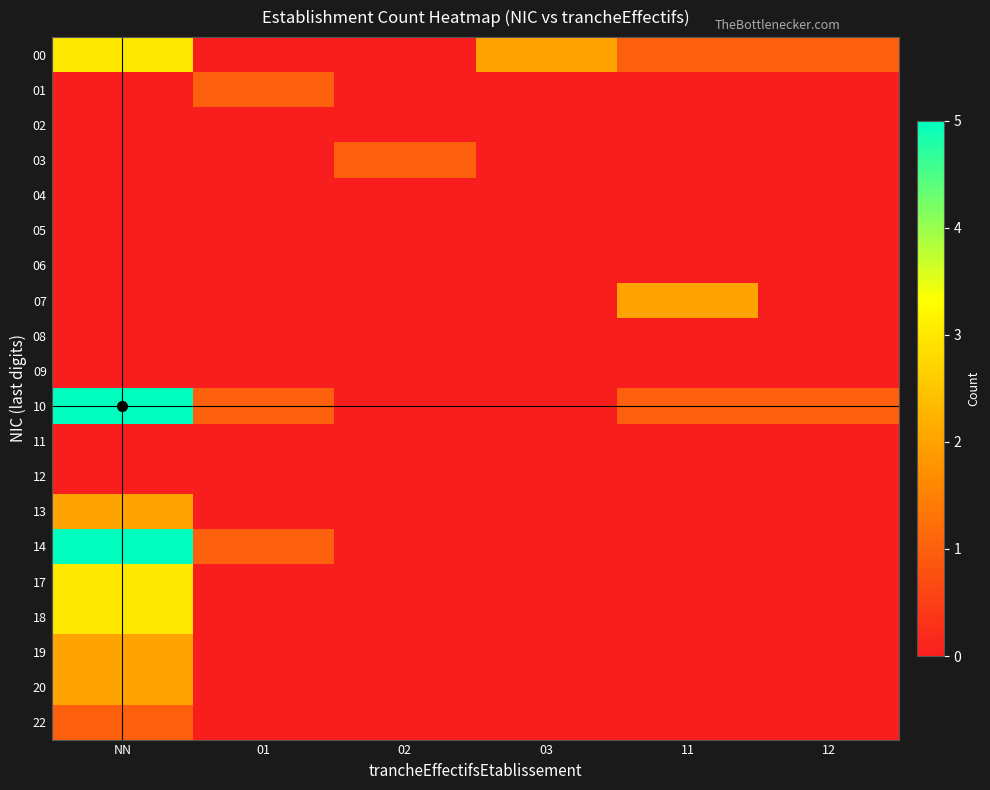

At which category does the chart reach its minimum across all series?

01